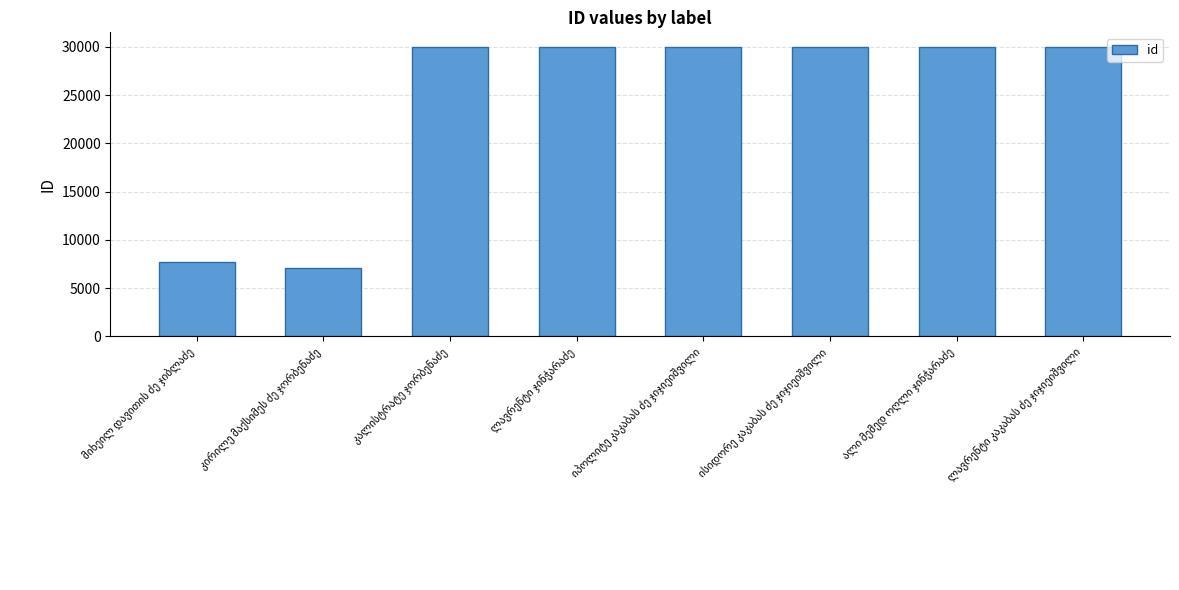

What is the difference between the second highest and second lowest values?

22208